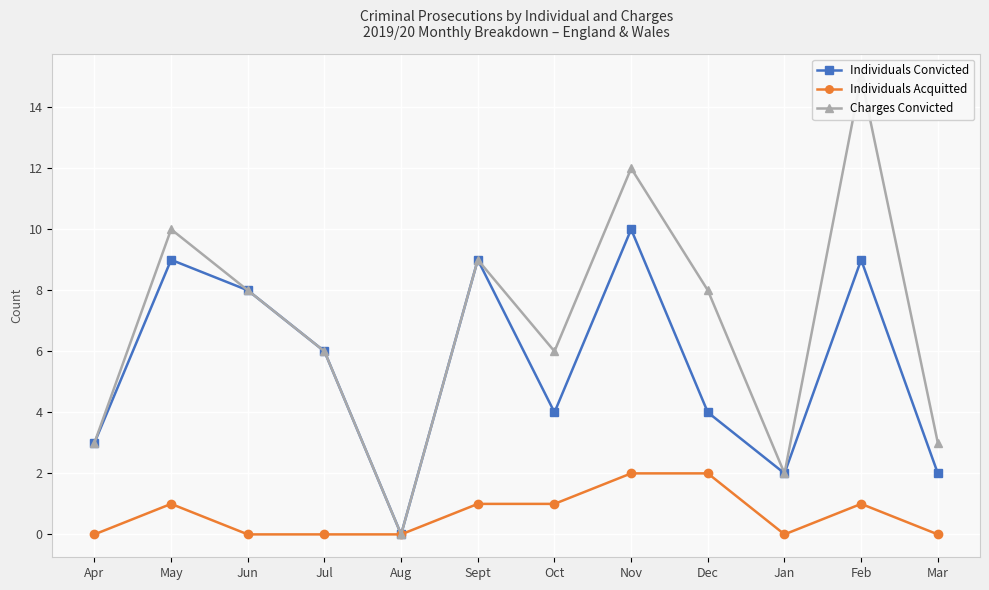

Reading right to left, extract all data points from this chart.

Individuals Convicted: Mar=2	Feb=9	Jan=2	Dec=4	Nov=10	Oct=4	Sept=9	Aug=0	Jul=6	Jun=8	May=9	Apr=3
Individuals Acquitted: Mar=0	Feb=1	Jan=0	Dec=2	Nov=2	Oct=1	Sept=1	Aug=0	Jul=0	Jun=0	May=1	Apr=0
Charges Convicted: Mar=3	Feb=15	Jan=2	Dec=8	Nov=12	Oct=6	Sept=9	Aug=0	Jul=6	Jun=8	May=10	Apr=3